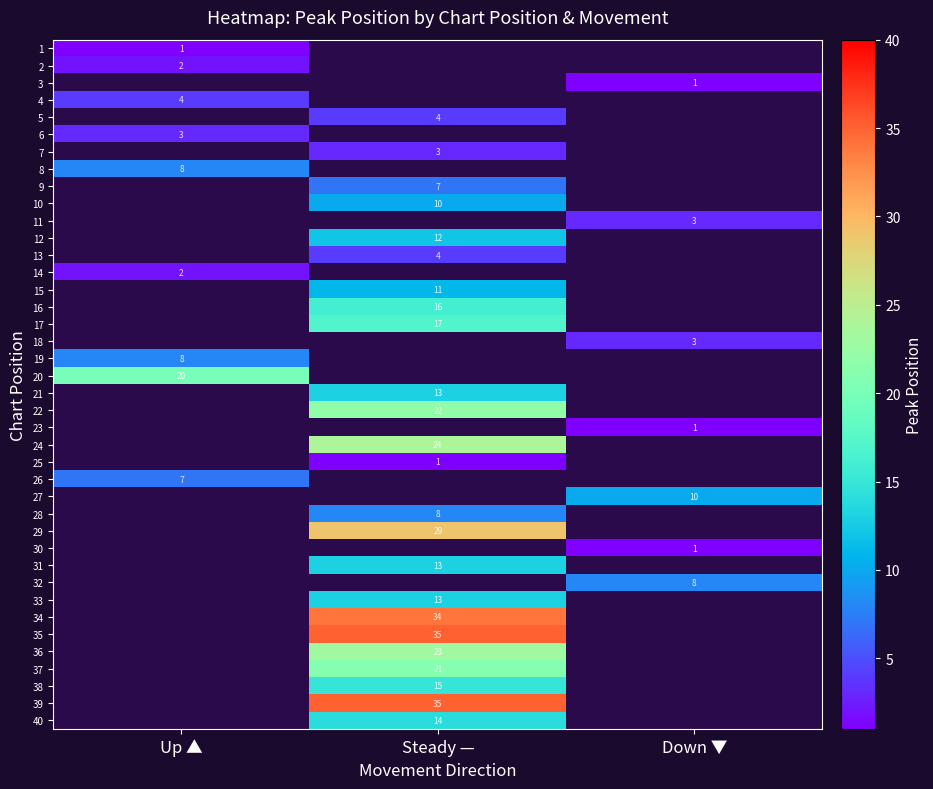

Which has a higher value, Down ▼ or Steady —?

Steady —